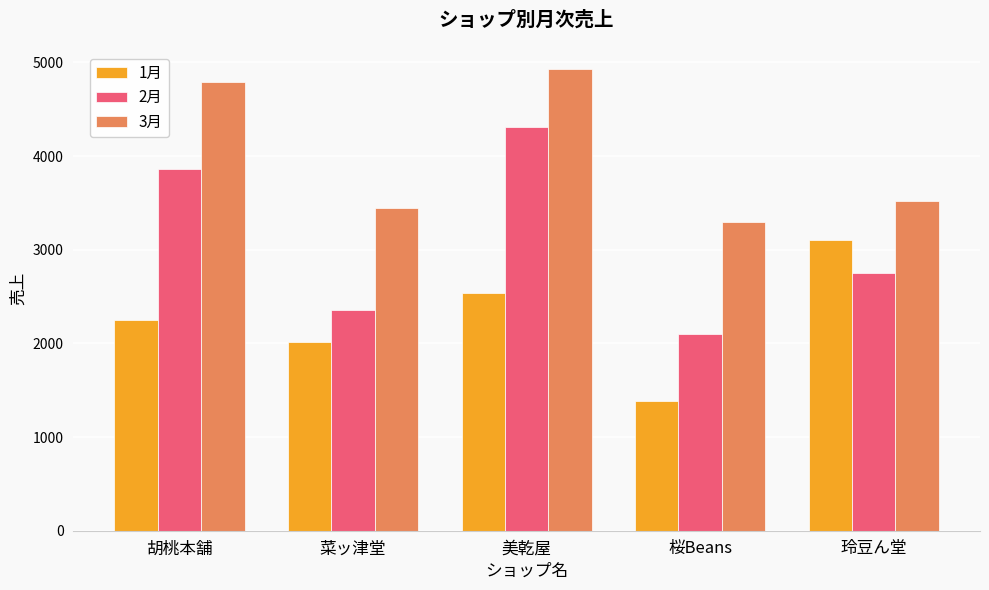

Count the number of data series in this chart.

3